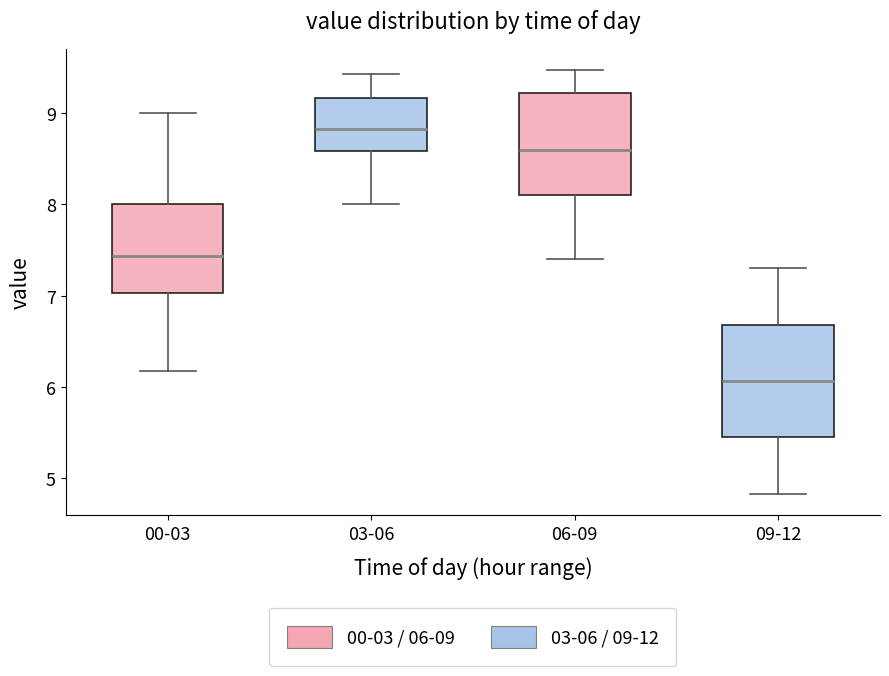

Reading left to right, read every box against the y-axis: the position of its median line, the range the box covers, and the ends of its whiskers. The values are not printed on the chart, so give them approximately, as read against the axis.

00-03: median 7.4, box 7.0 to 8.0, whiskers 6.2 to 9.0
03-06: median 8.8, box 8.6 to 9.2, whiskers 8.0 to 9.4
06-09: median 8.6, box 8.1 to 9.2, whiskers 7.4 to 9.5
09-12: median 6.1, box 5.4 to 6.7, whiskers 4.8 to 7.3